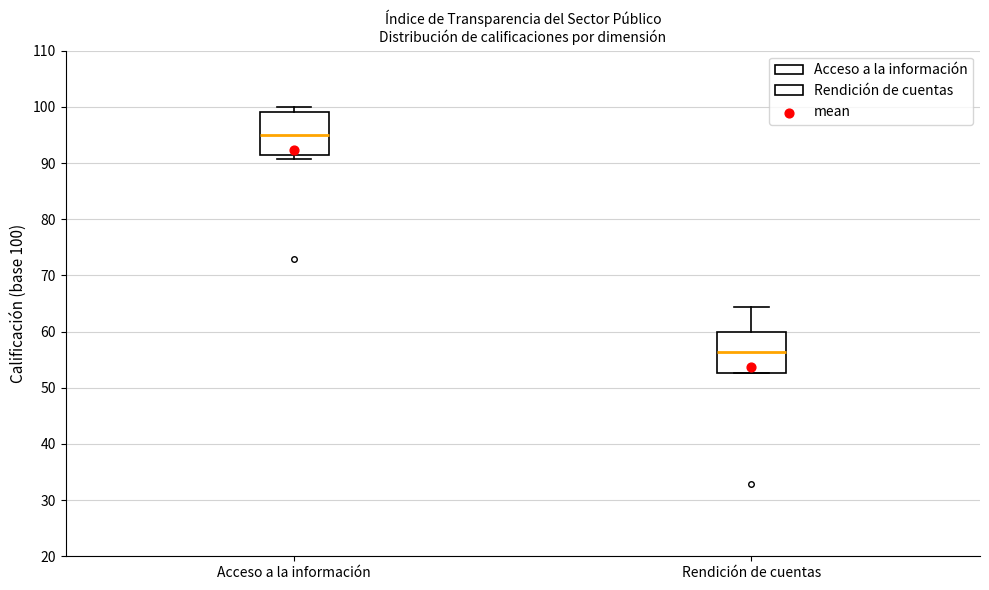

Where is the lower edge of the box for Rendición de cuentas on the y-axis? The values are not printed on the chart, so give them approximately, as read against the axis.

53